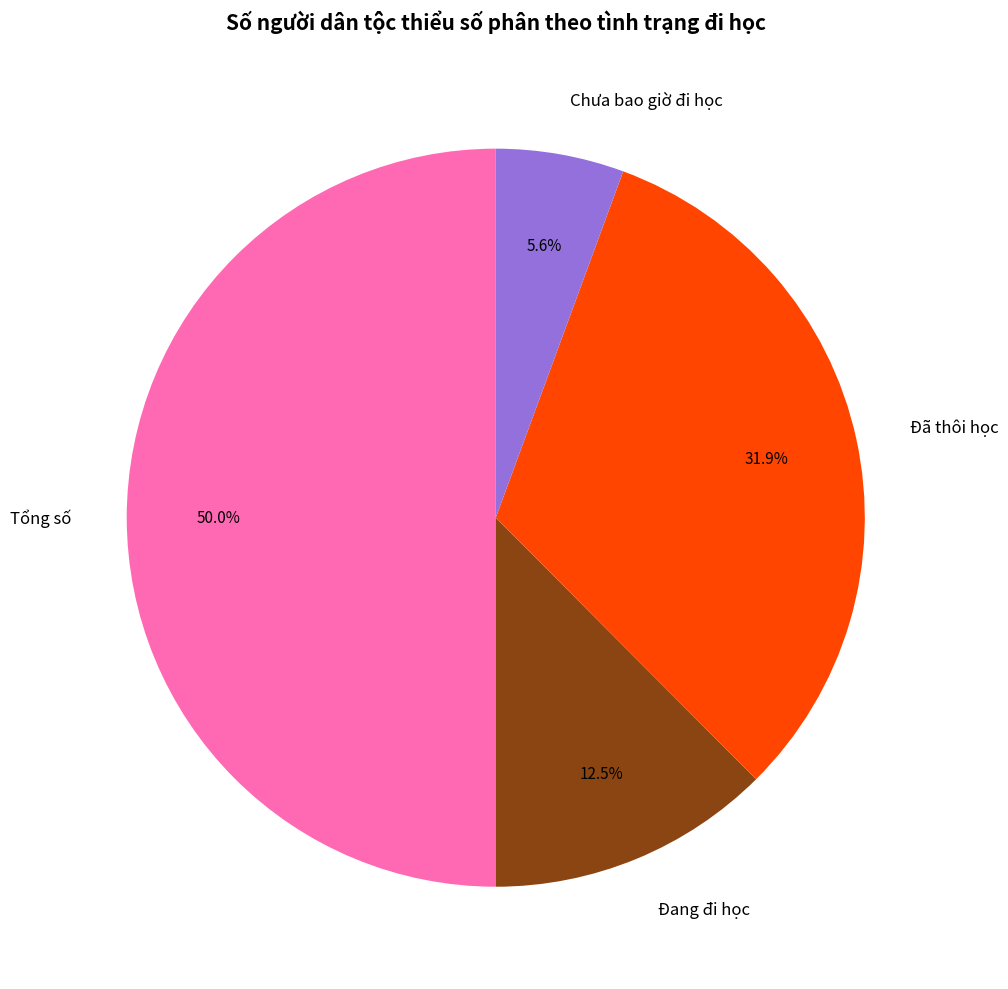

Which slice is the largest?

Tổng số